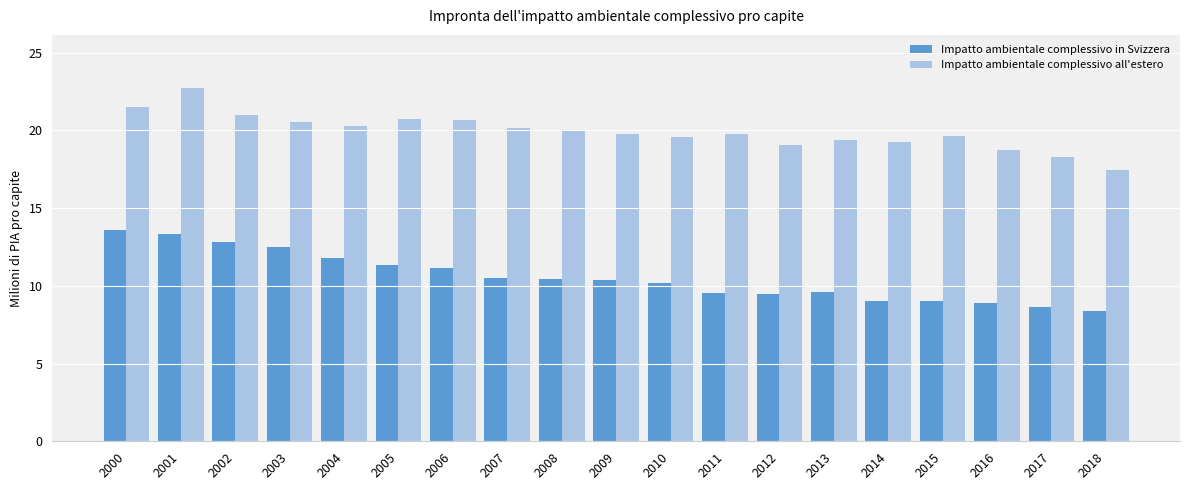

What is the sum of all Impatto ambientale complessivo all'estero values?

378.4